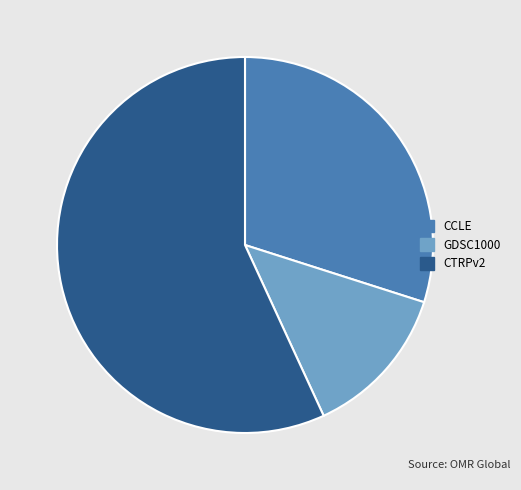

Which slice represents more than half of the pie?

CTRPv2